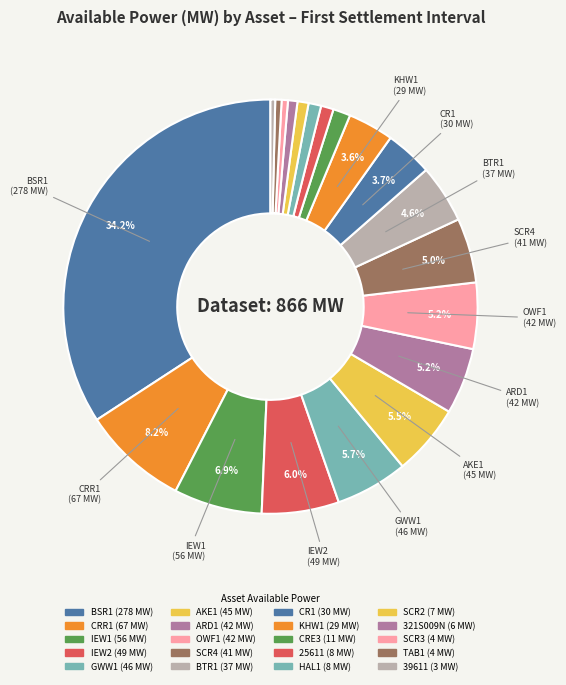

How many segments does this pie chart have?

20